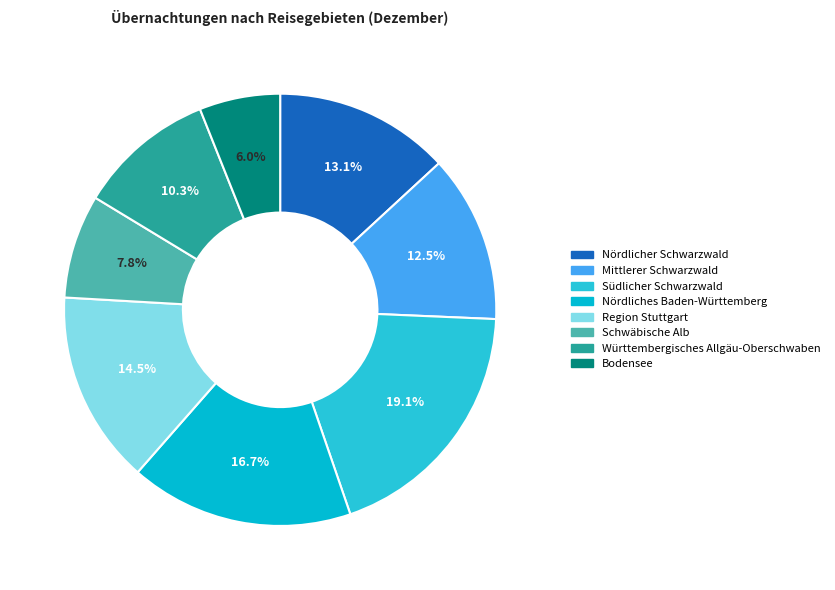

The Bodensee slice represents 6% of the pie. True or false?

True